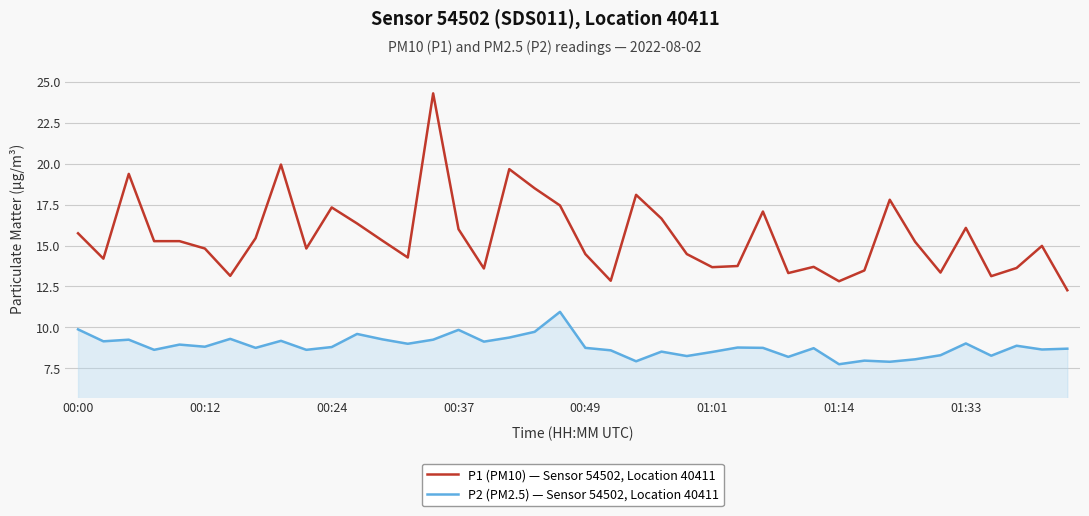

True or false: P2 (PM2.5) — Sensor 54502, Location 40411 and P1 (PM10) — Sensor 54502, Location 40411 cross at least once.

False